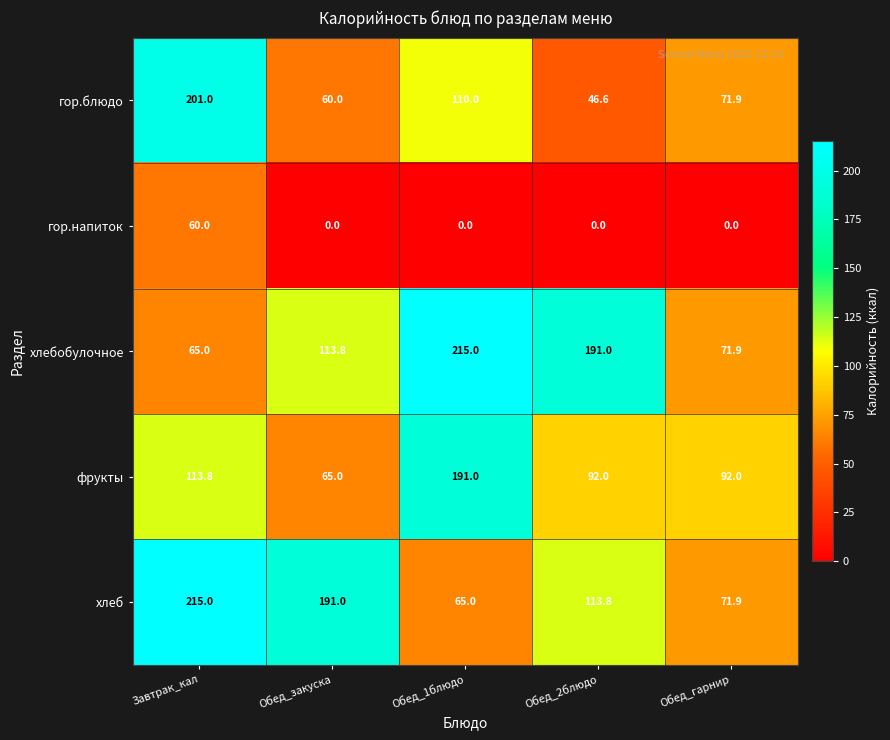

What is the maximum value shown in the chart?

215.0